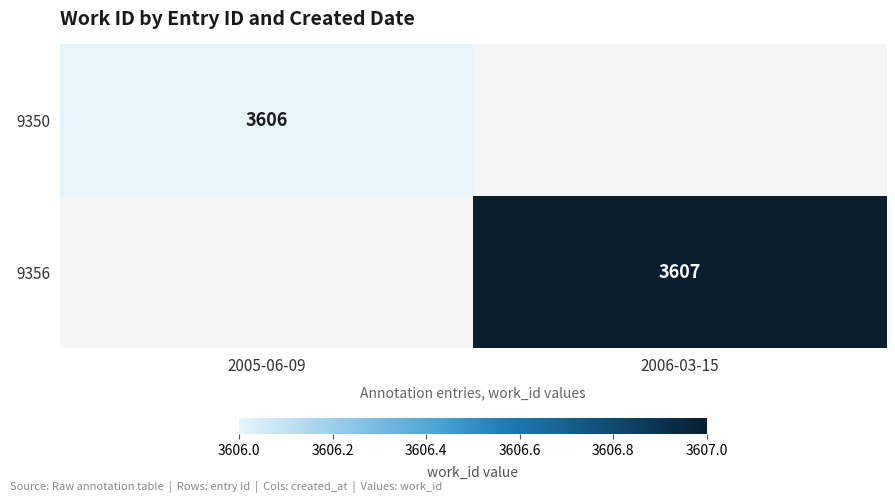

The 9350 series shows 2403 at 2005-06-09. True or false?

False